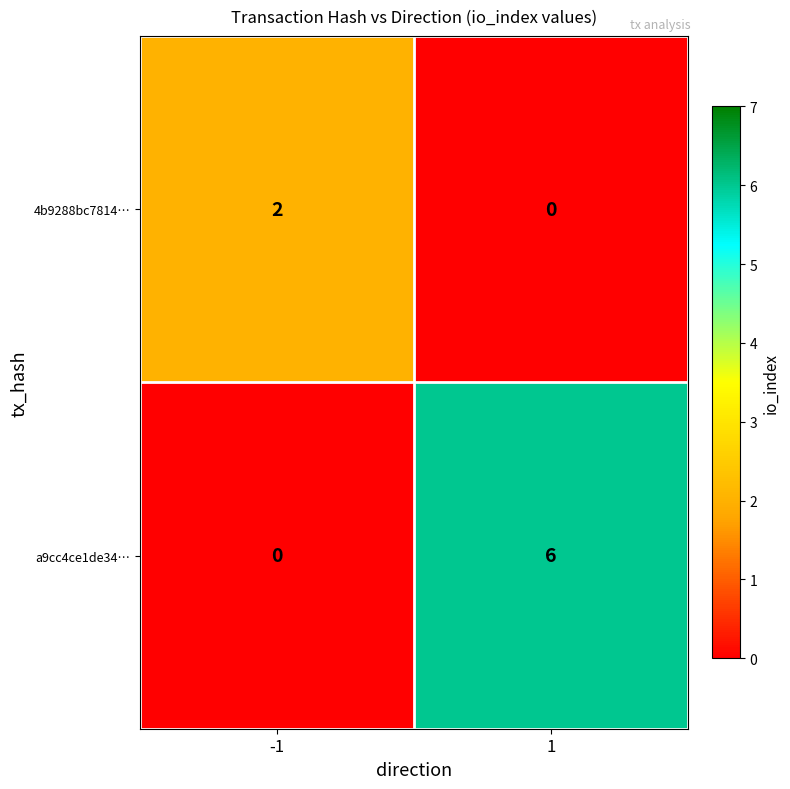

What is the average value of the a9cc4ce1de34… series?

3